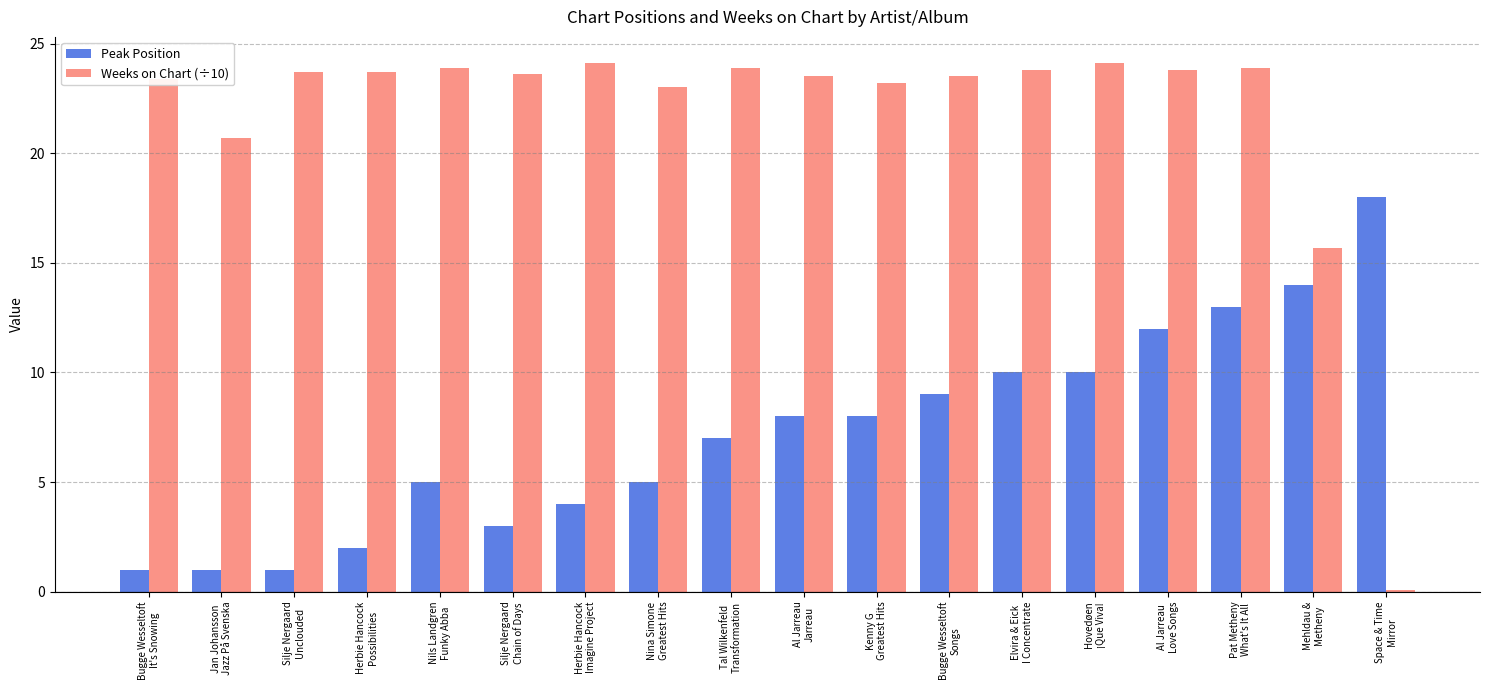

What is the label of the 18th bar from the left?

Space & Time
Mirror